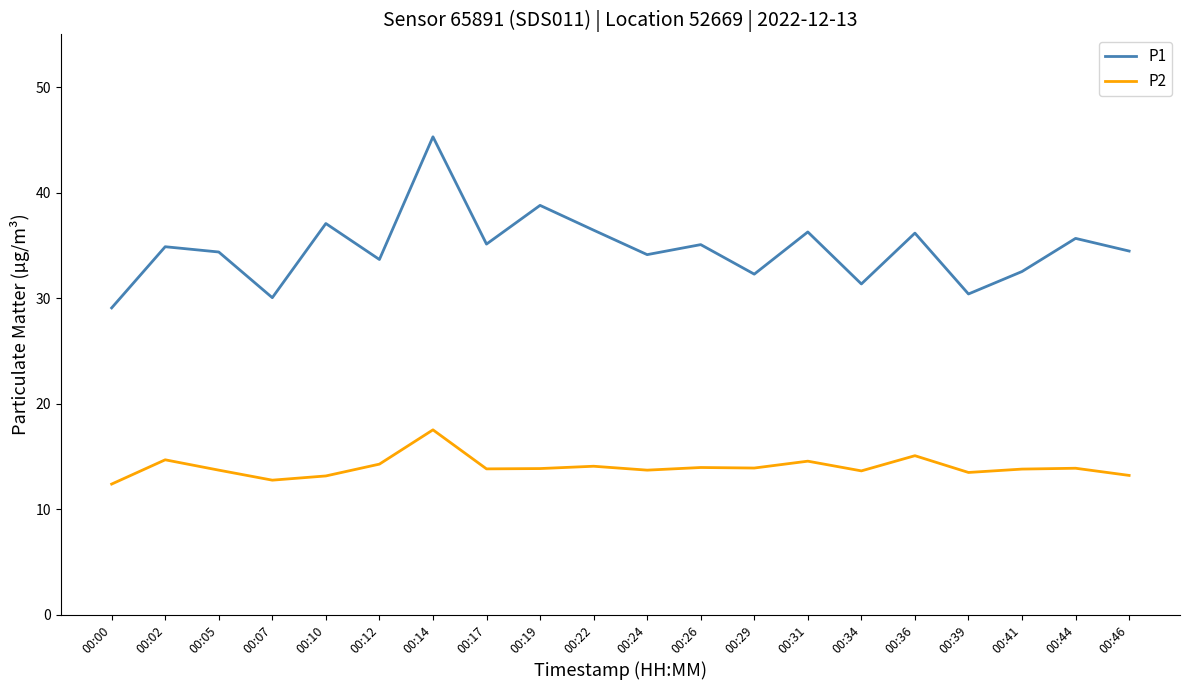

How many distinct data groups are displayed?

2